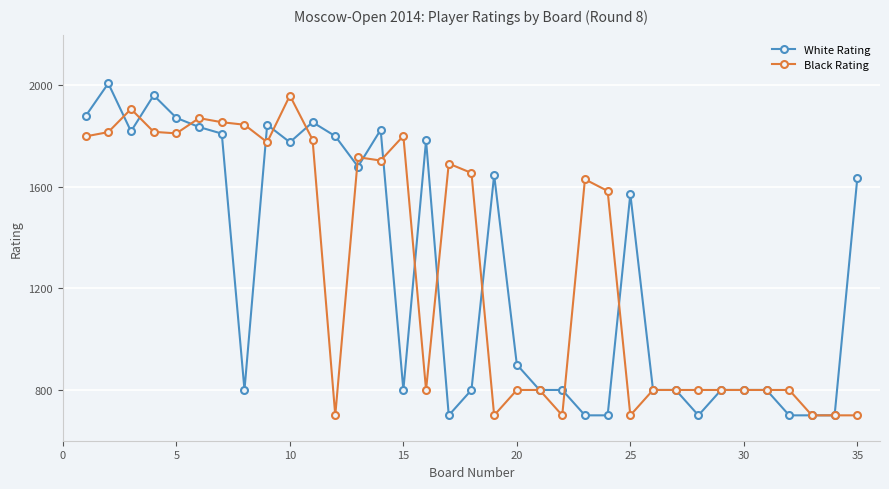

At how many categories does at least one series exceed 1324?

23